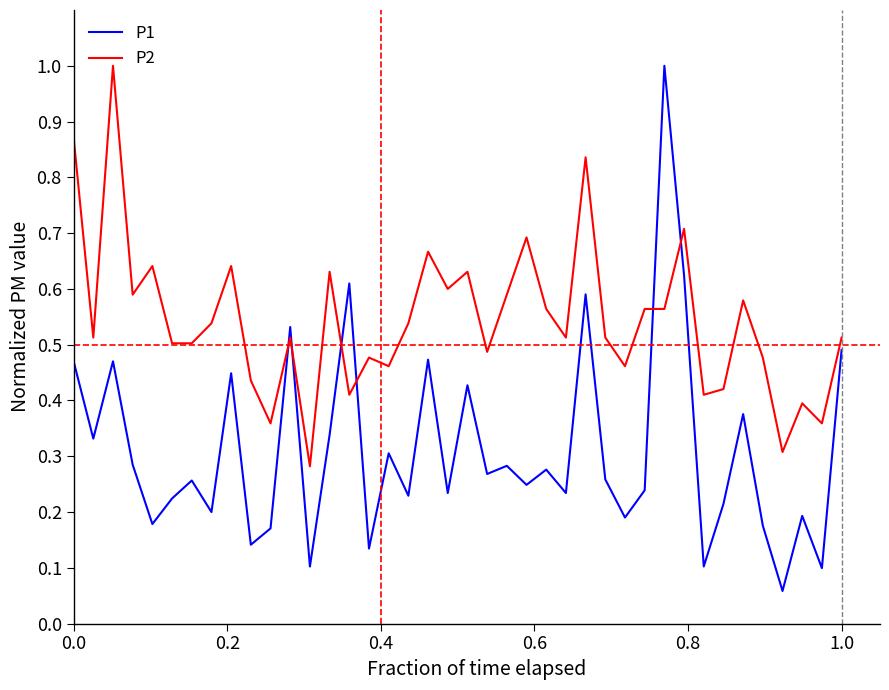

True or false: P1 and P2 cross at least once.

True